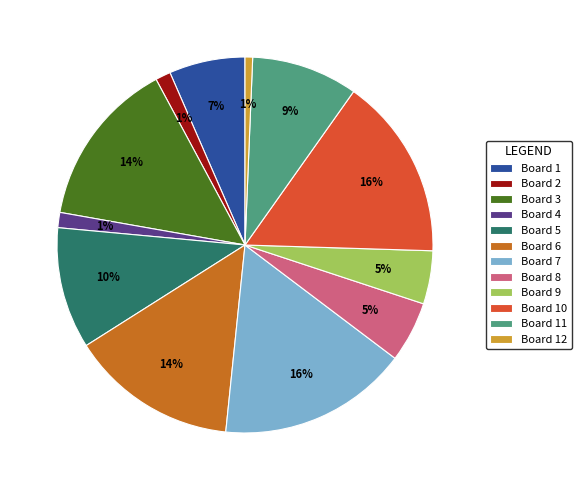

How many segments does this pie chart have?

12